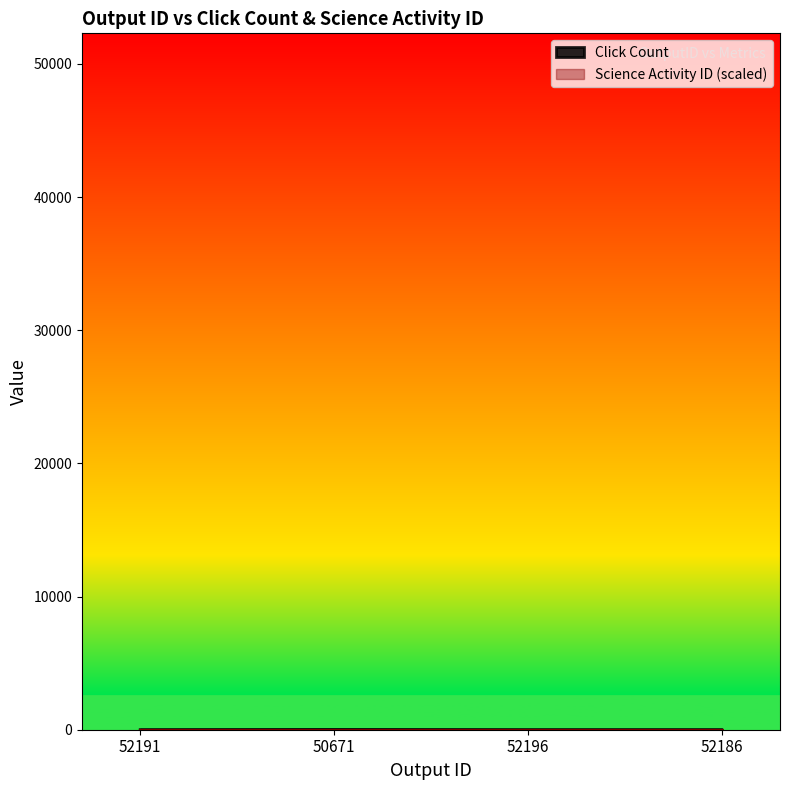

The value at 52191 is -6. True or false?

False